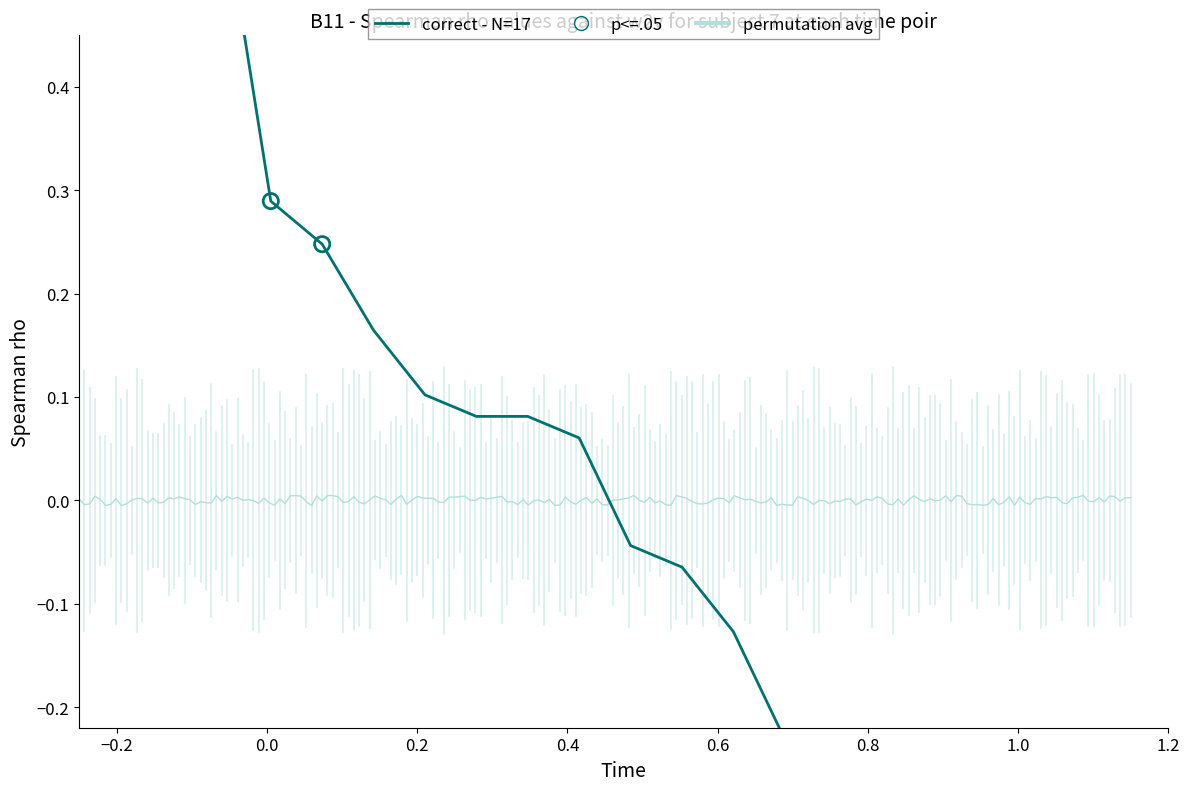

What is the change in value from 6 to 18?

-0.6